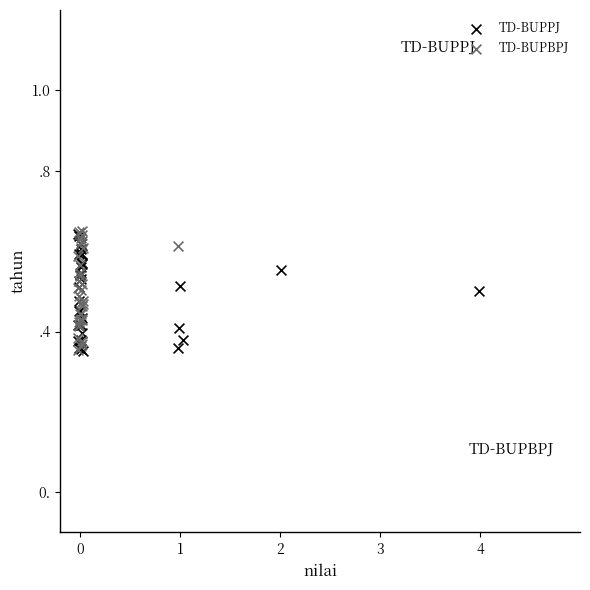

What are all the series names shown in the legend?

TD-BUPPJ, TD-BUPBPJ